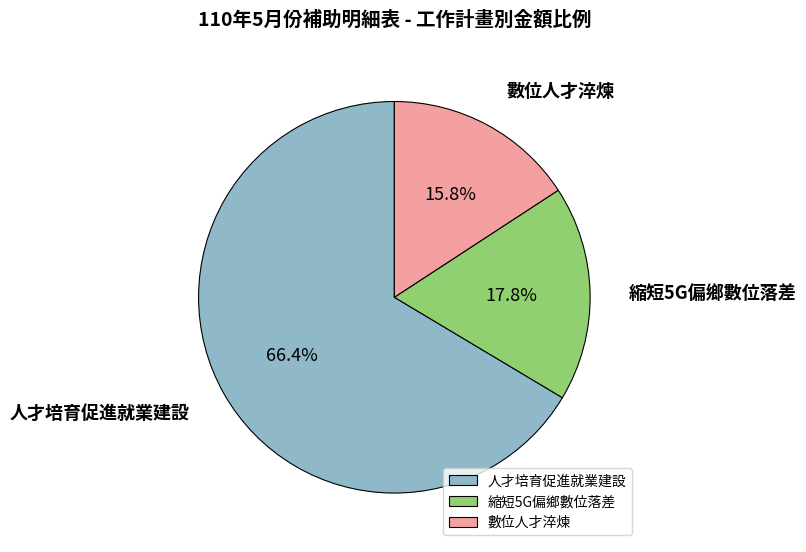

To the nearest percent, what is the difference between the largest and smallest slice percentages?

51%